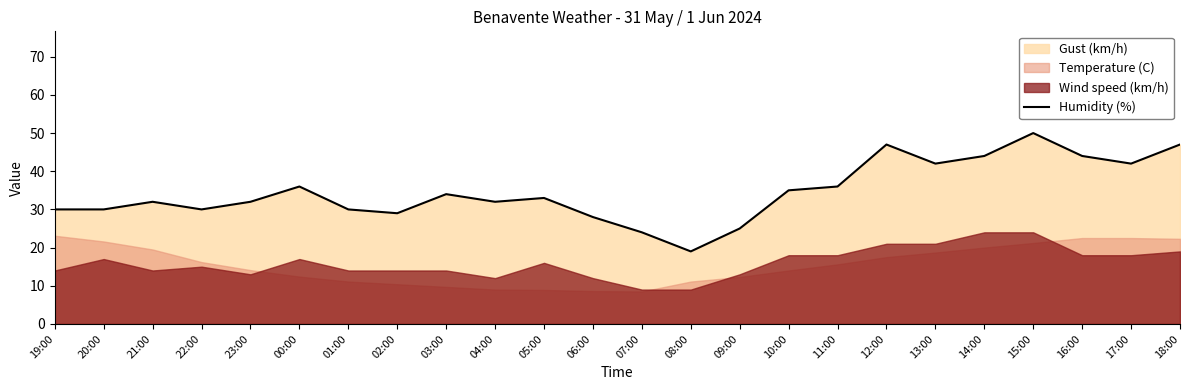

What is the difference between the values at 01:00 and 02:00?

1